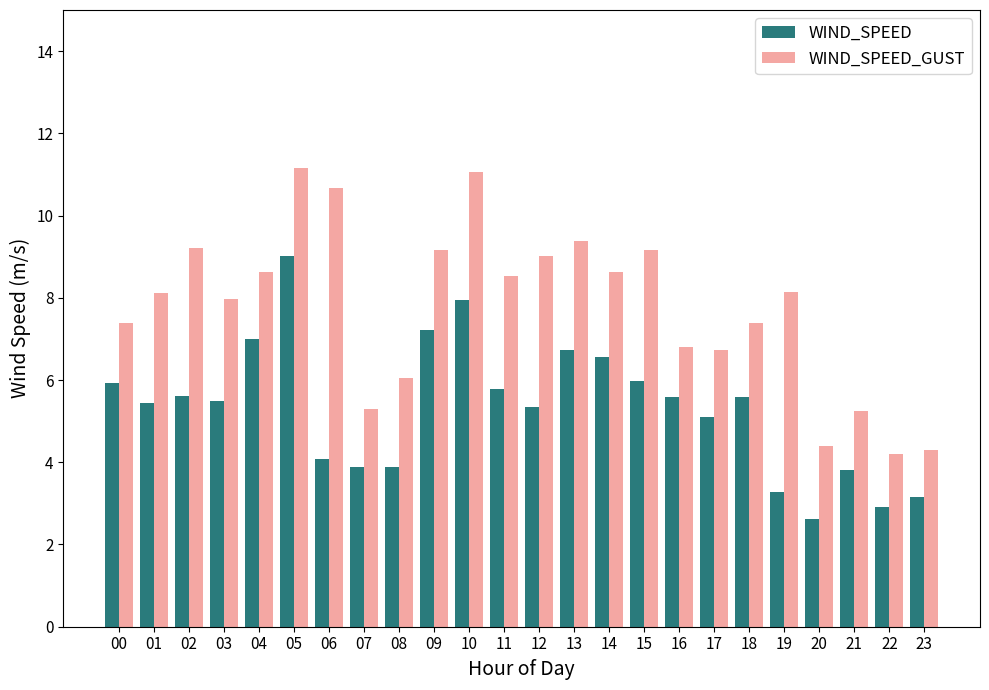

How many groups of bars are there?

24